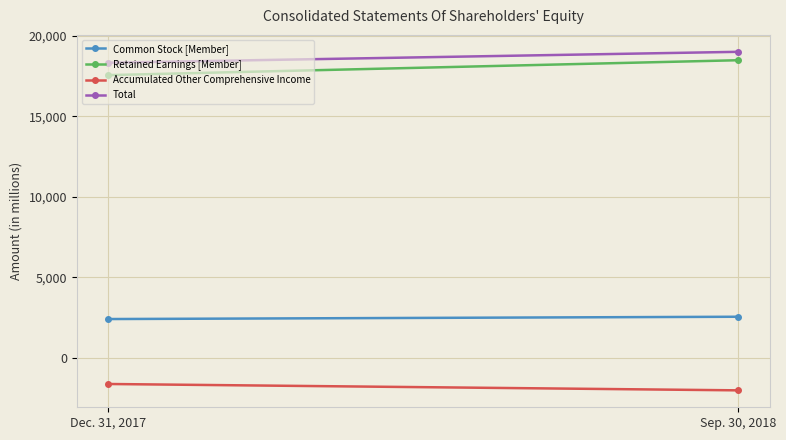

What is the greatest value displayed?

19000